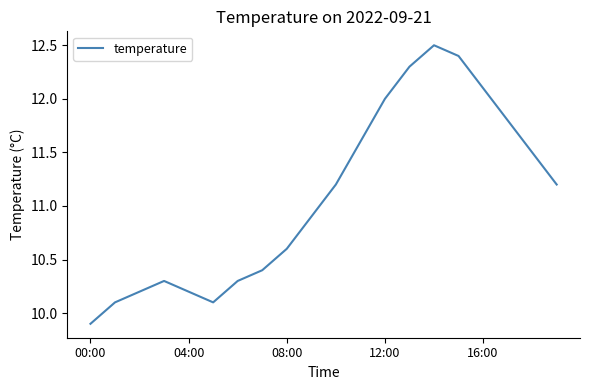

What is the maximum value shown in the chart?

12.5